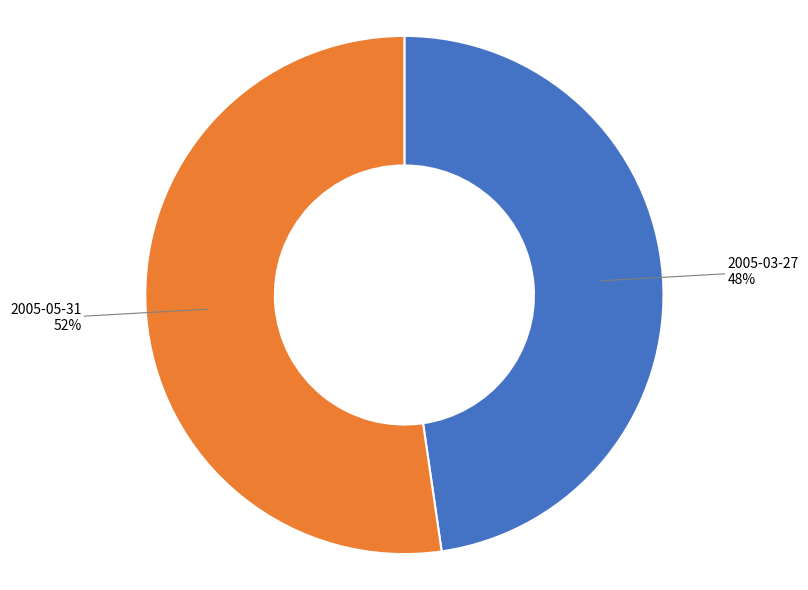

To the nearest percent, what is the average slice percentage?

50%